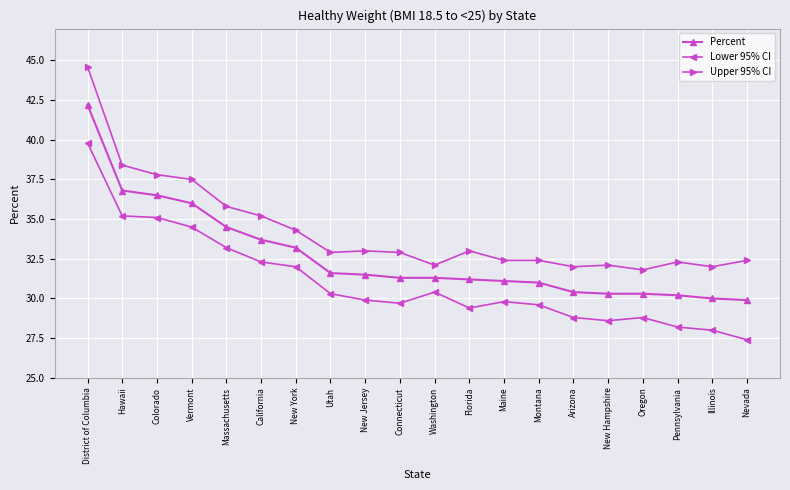

True or false: Lower 95% CI has more than 0 points higher than both neighbors.

True